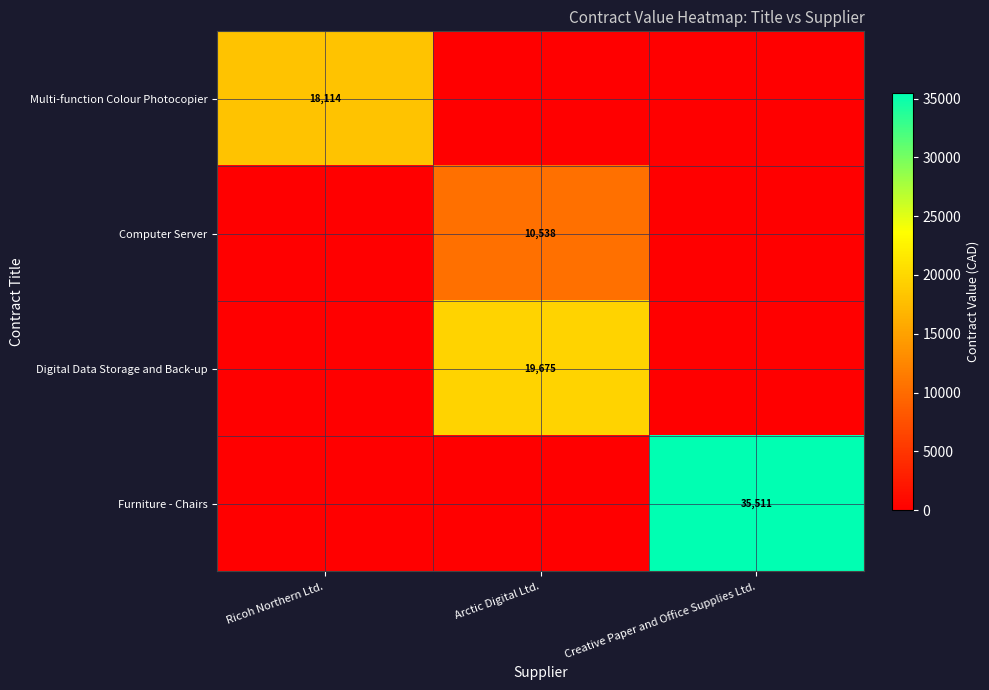

How many data points does each series have?

3